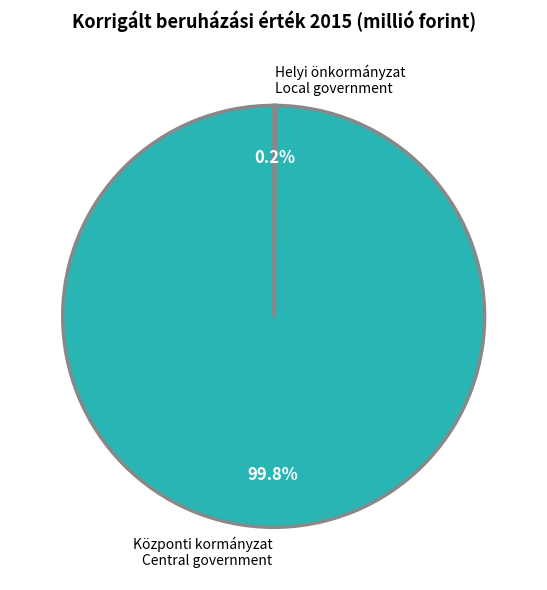

Is there any slice that represents more than half of the pie?

Yes